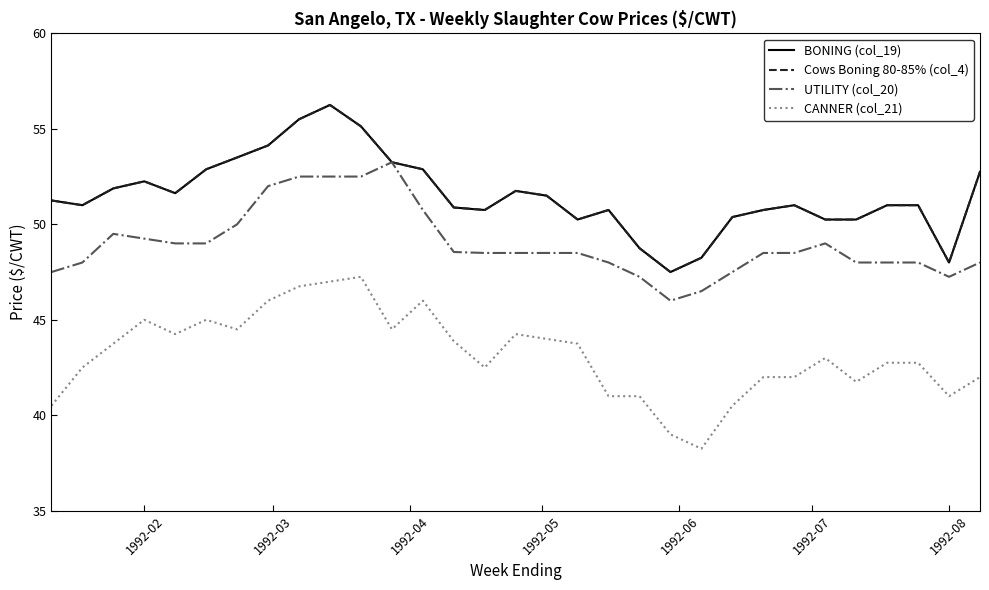

Which series has the largest range (max minus min)?

CANNER (col_21)